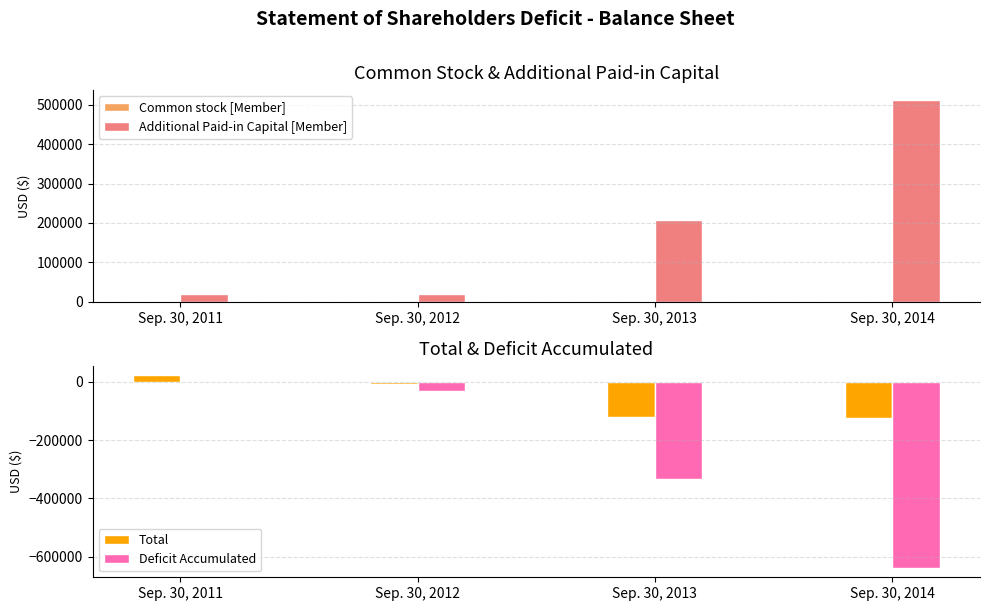

True or false: Additional Paid-in Capital [Member] has a value of 7988 at Sep. 30, 2012.

False